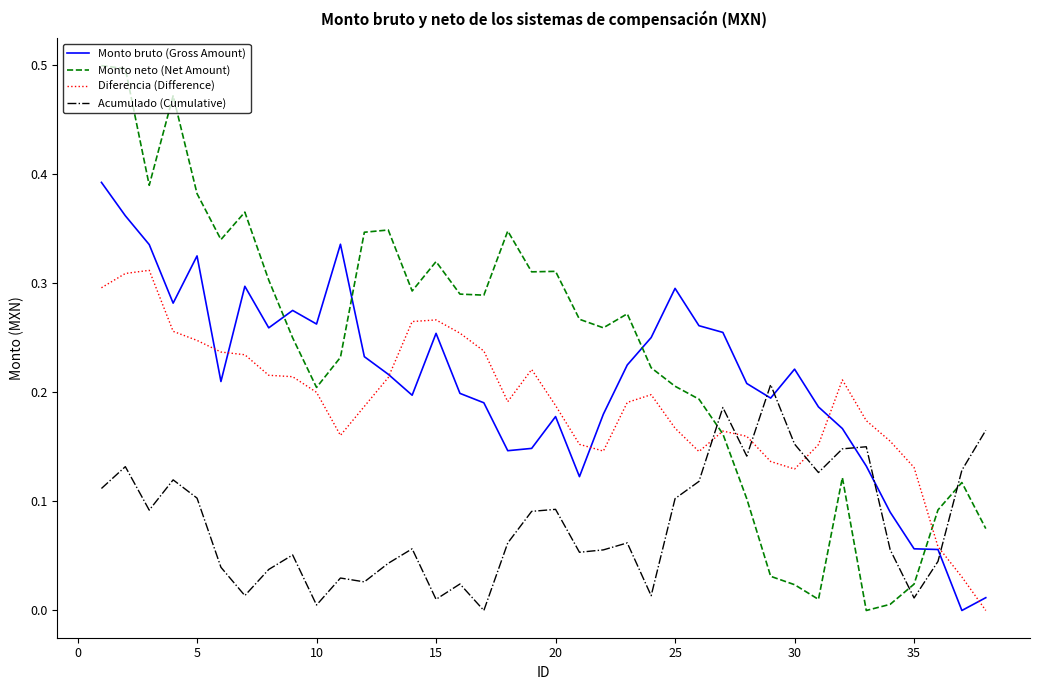

How many values in the Monto neto (Net Amount) series exceed 0?

37